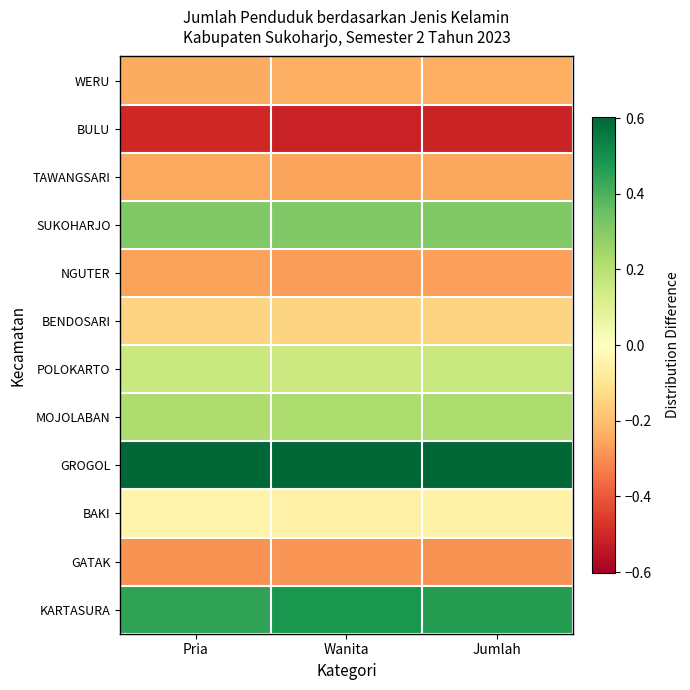

Rank the series by their maximum value, from lowest to highest.

BULU, GATAK, NGUTER, TAWANGSARI, WERU, BENDOSARI, BAKI, POLOKARTO, MOJOLABAN, SUKOHARJO, KARTASURA, GROGOL